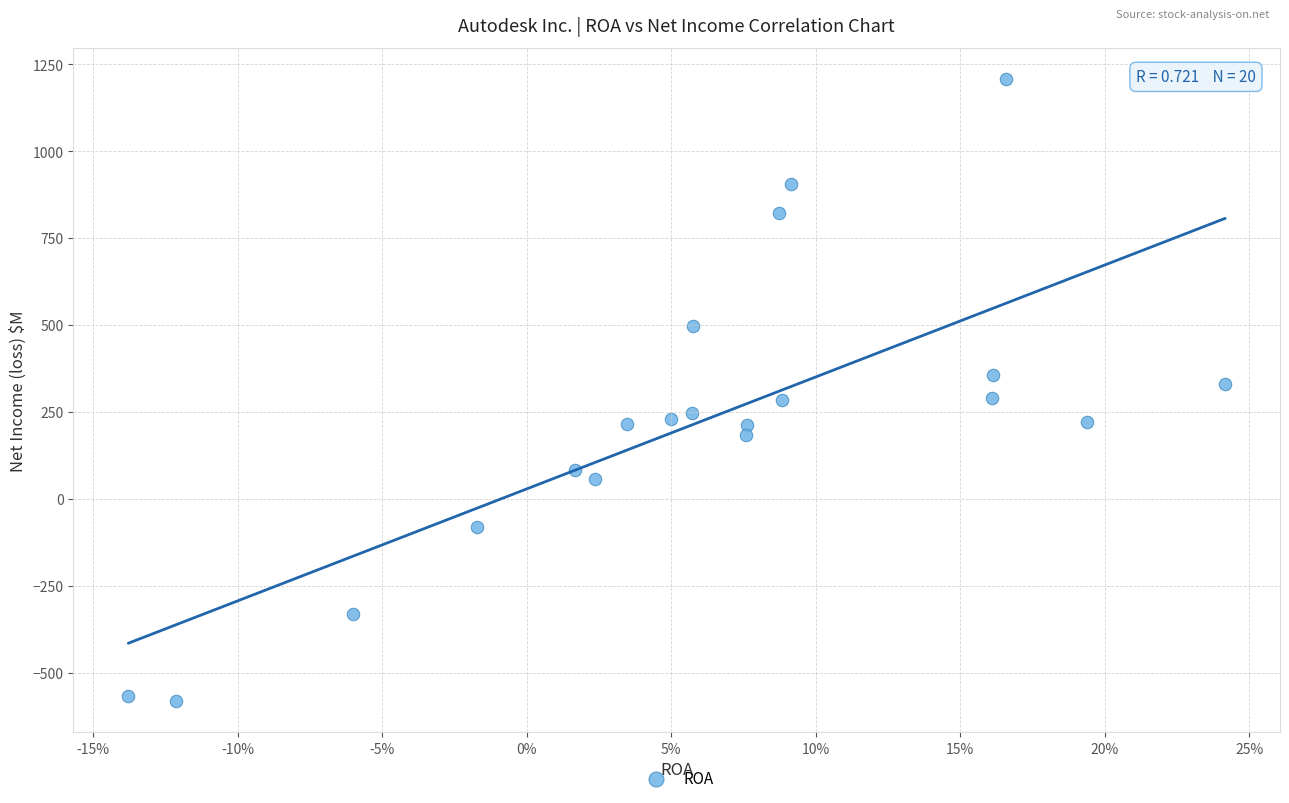

What is the range of Y values (max minus min)?

1790